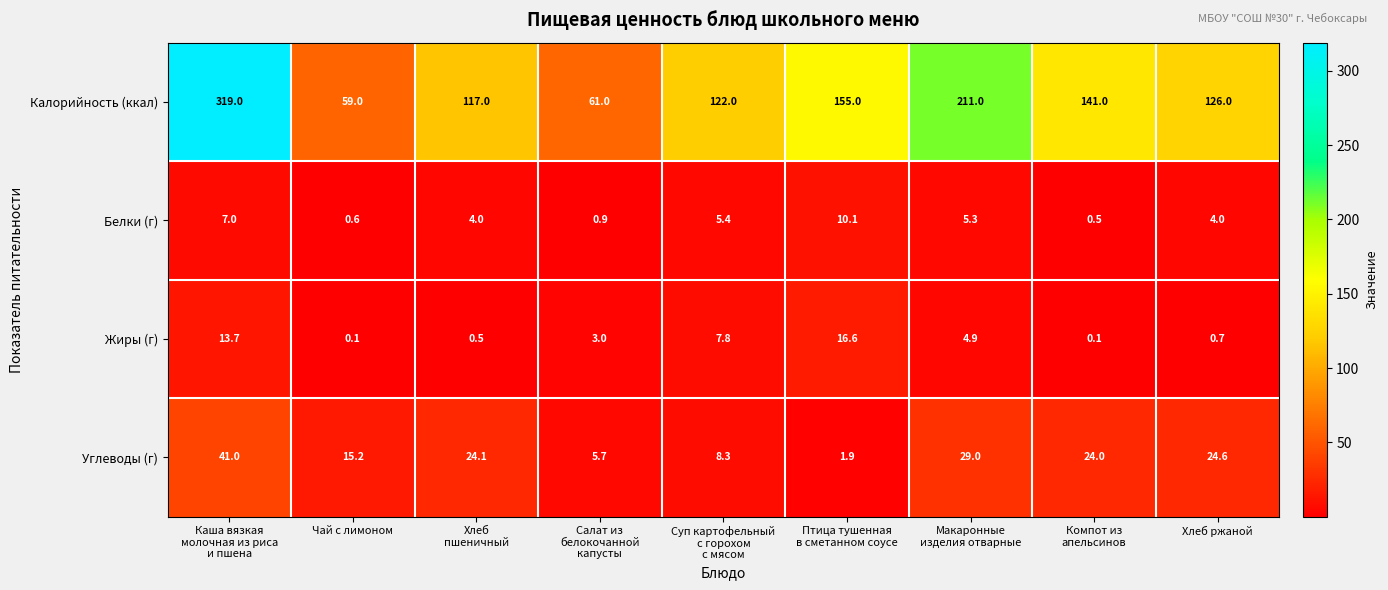

Which series has the largest total across all categories?

Калорийность (ккал)